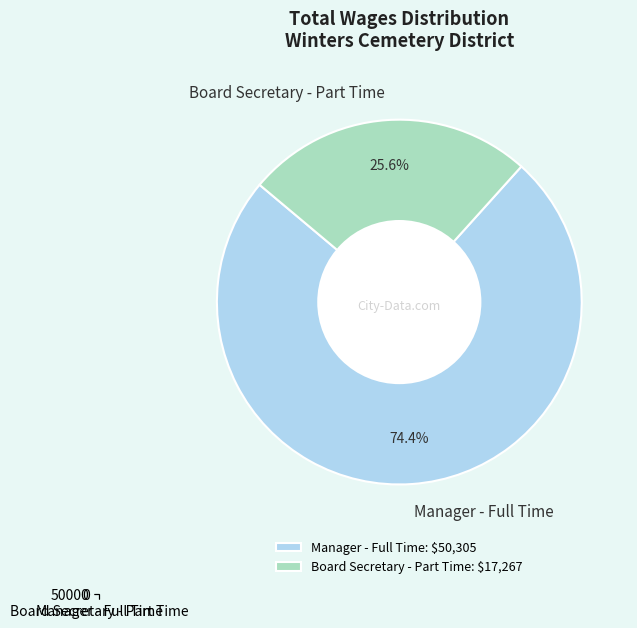

The Manager - Full Time slice represents 74% of the pie. True or false?

True